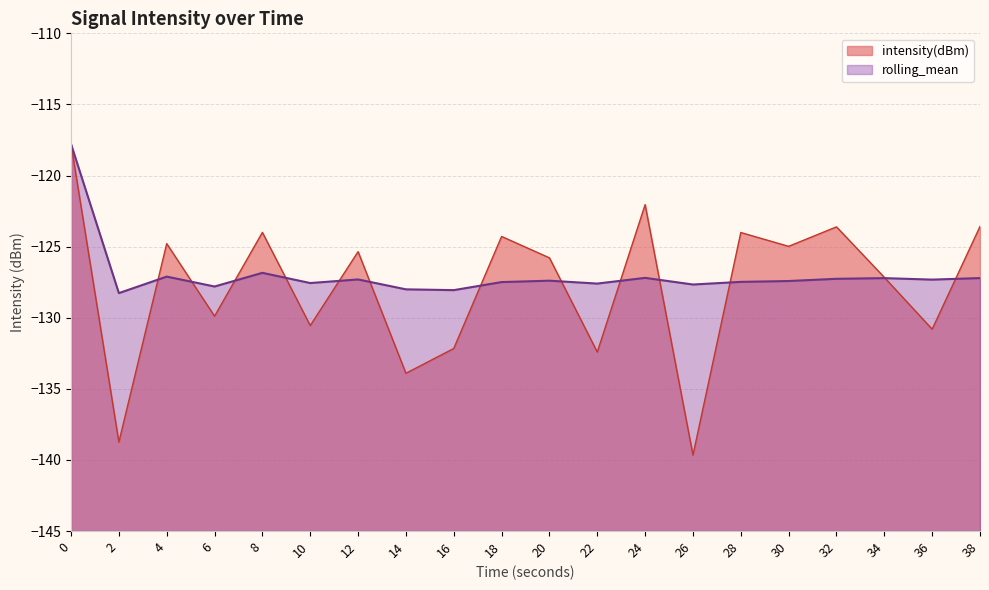

What is the maximum value shown in the chart?

-117.8